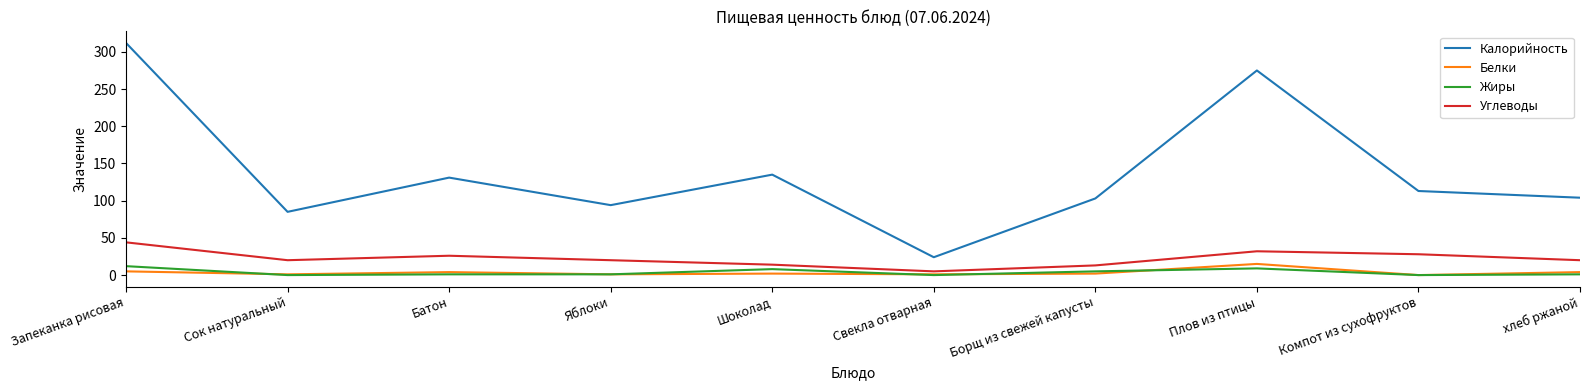

True or false: Калорийность has a value of 42 at Сок натуральный.

False